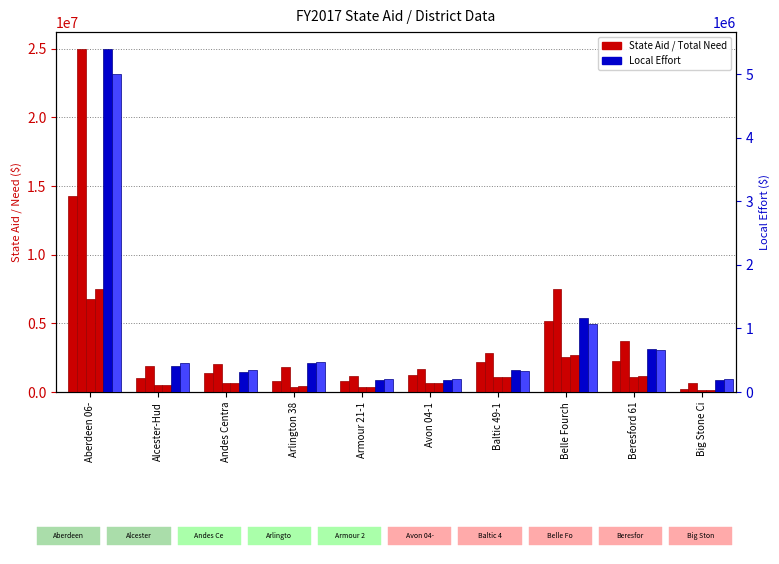

How many groups of bars are there?

10